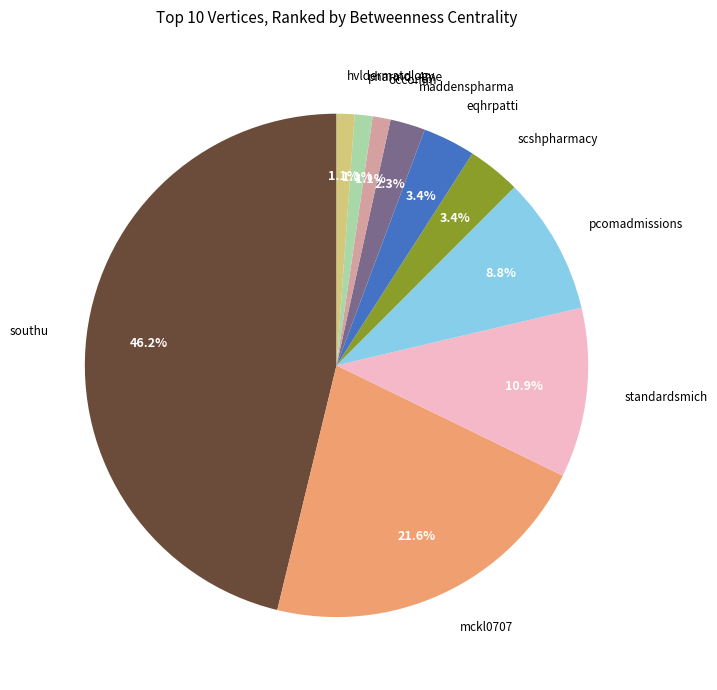

Combined, what portion of the pie is eqhrpatti and hvldermatology?

4.5%